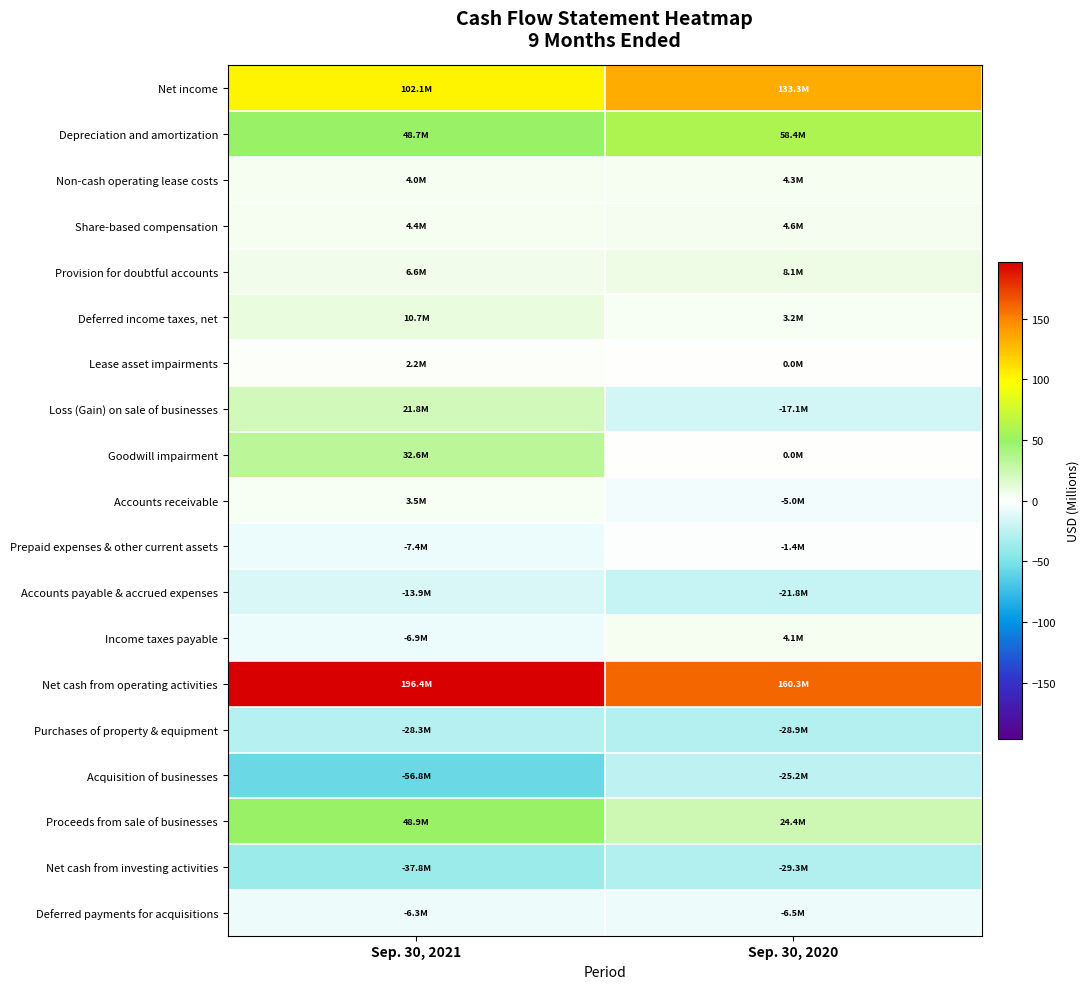

What is the greatest value displayed?

196.4